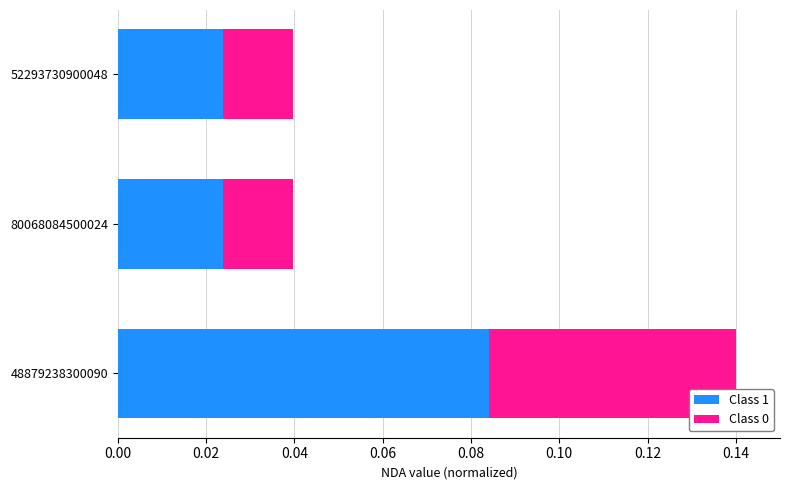

Count the Class 1 values in the range 0 to 1.

3